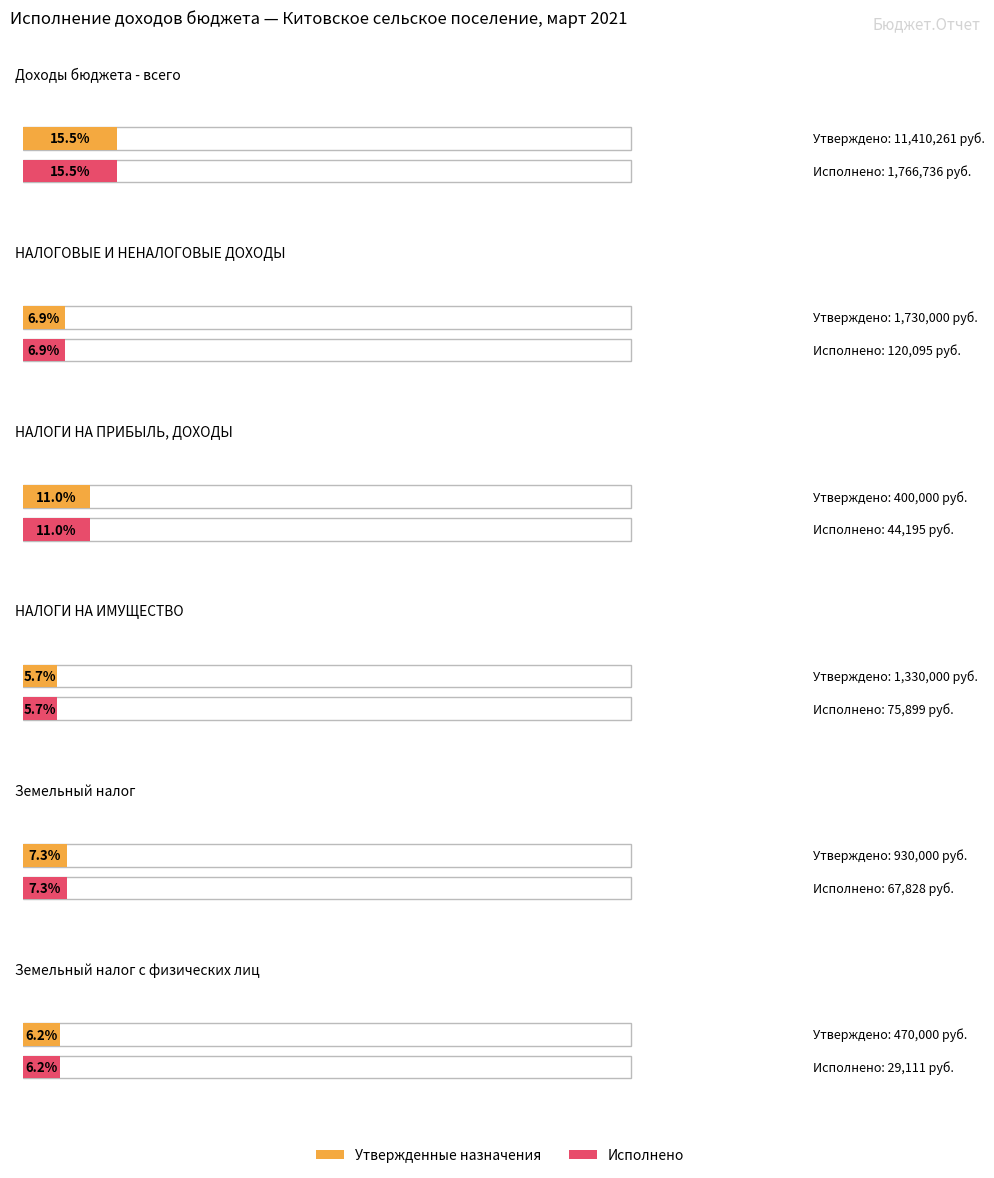

Which category has the lowest value in the Исполнено series?

Земельный налог с физических лиц